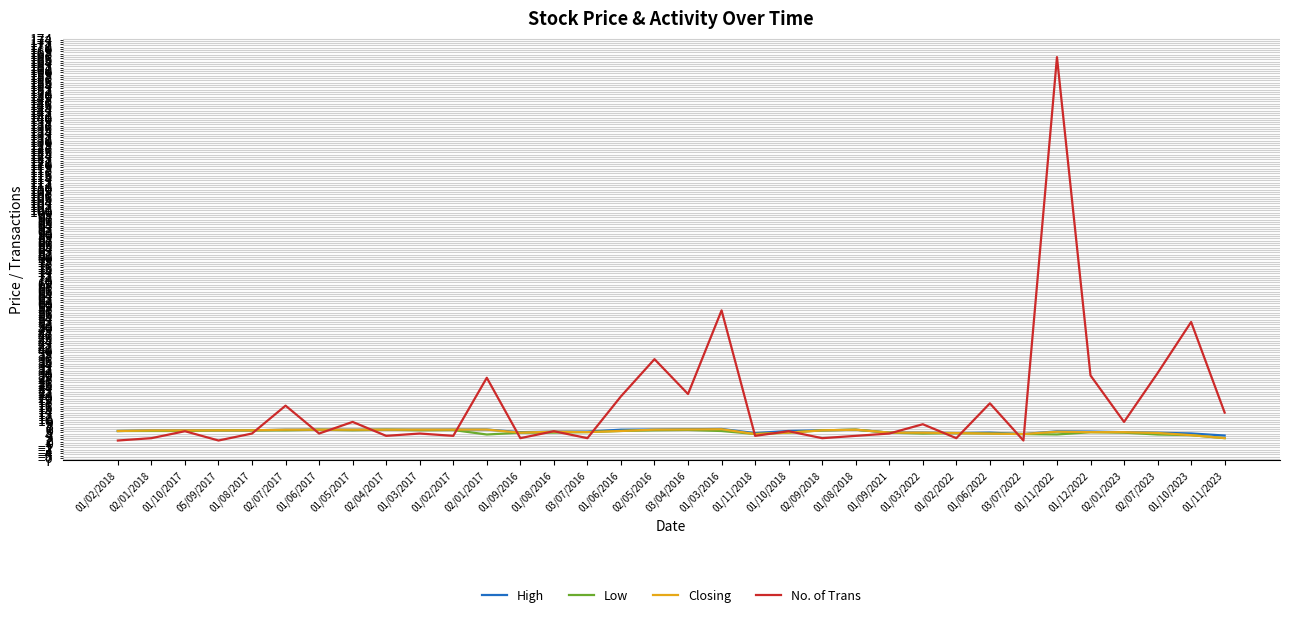

The High series shows 5.4 at 02/09/2018. True or false?

True